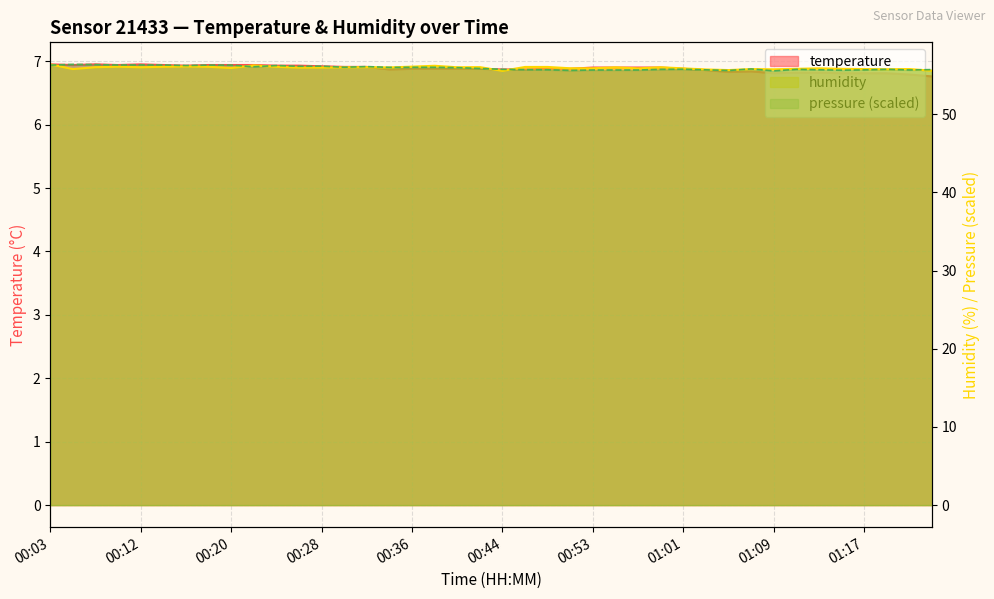

True or false: temperature and humidity intersect in this chart.

False